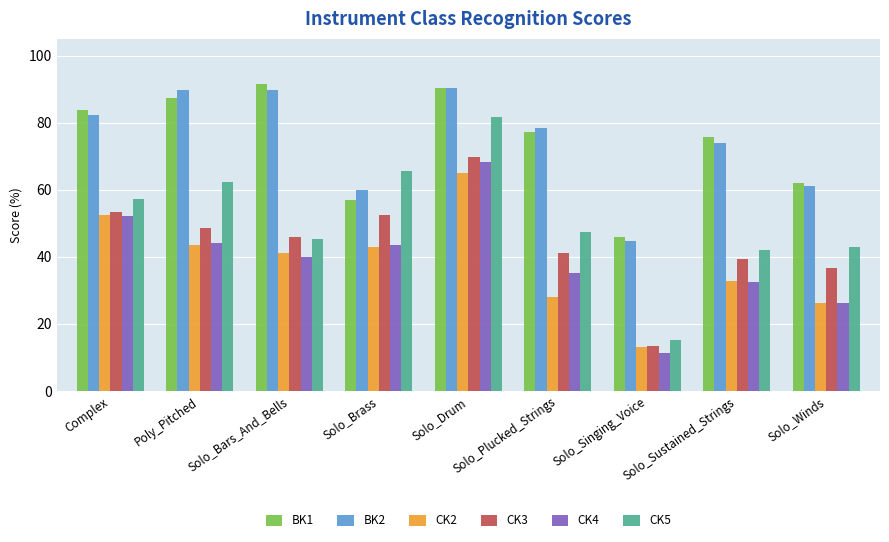

Read the BK2 value at Solo_Drum.

90.5